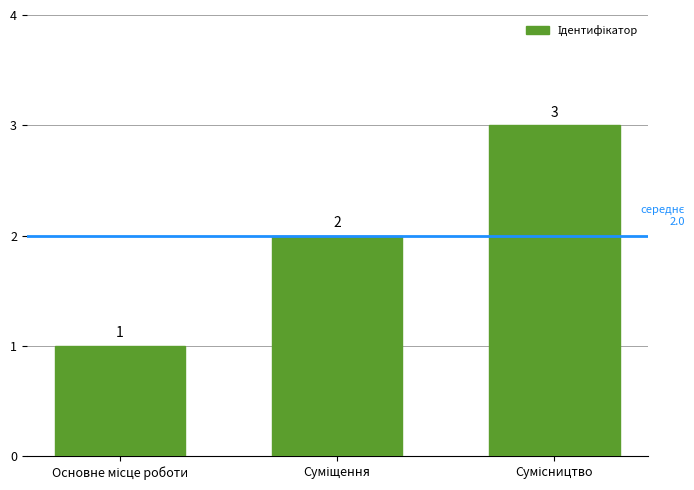

What is the greatest value displayed?

3